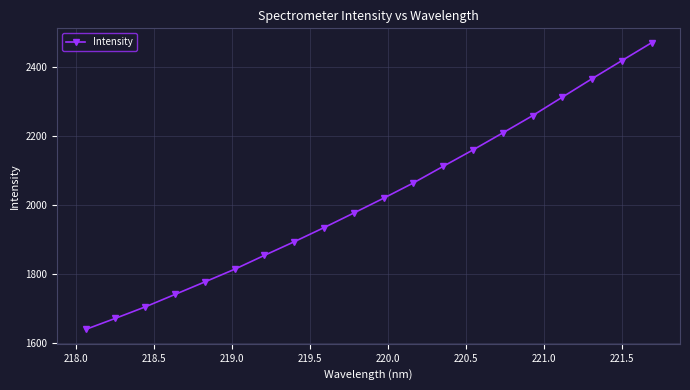

What is the difference between the maximum and second lowest values?

799.0